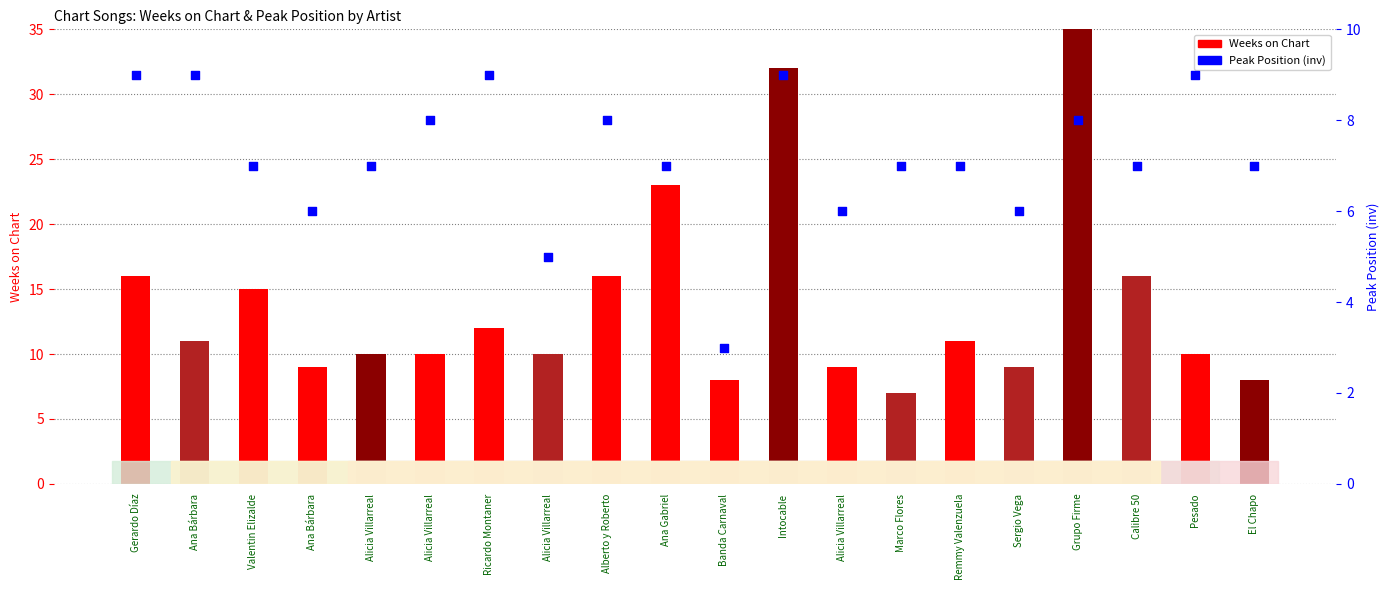

At how many categories does at least one series exceed 74?

1